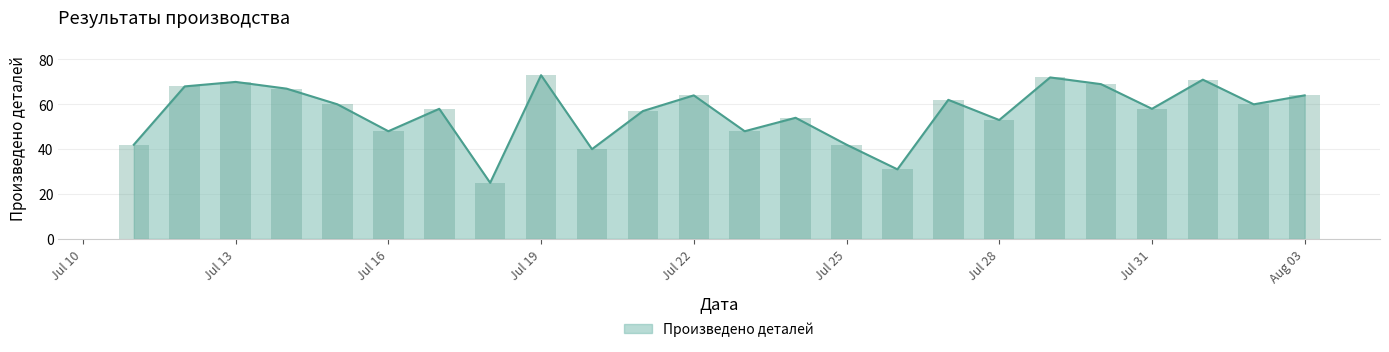

Reading left to right, transcribe all the data shown in this chart.

42	68	70	67	60	48	58	25	73	40	57	64	48	54	42	31	62	53	72	69	58	71	60	64